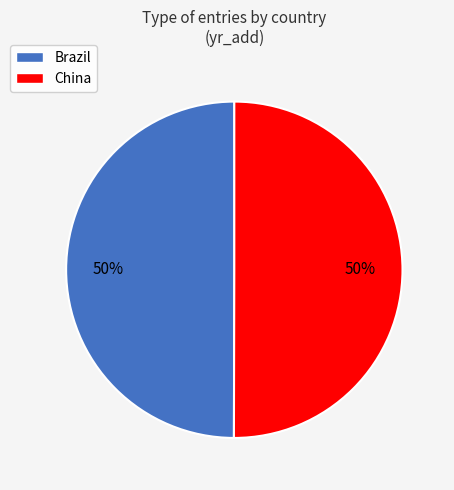

Approximately how many times larger is the value at China compared to Brazil?

1.0